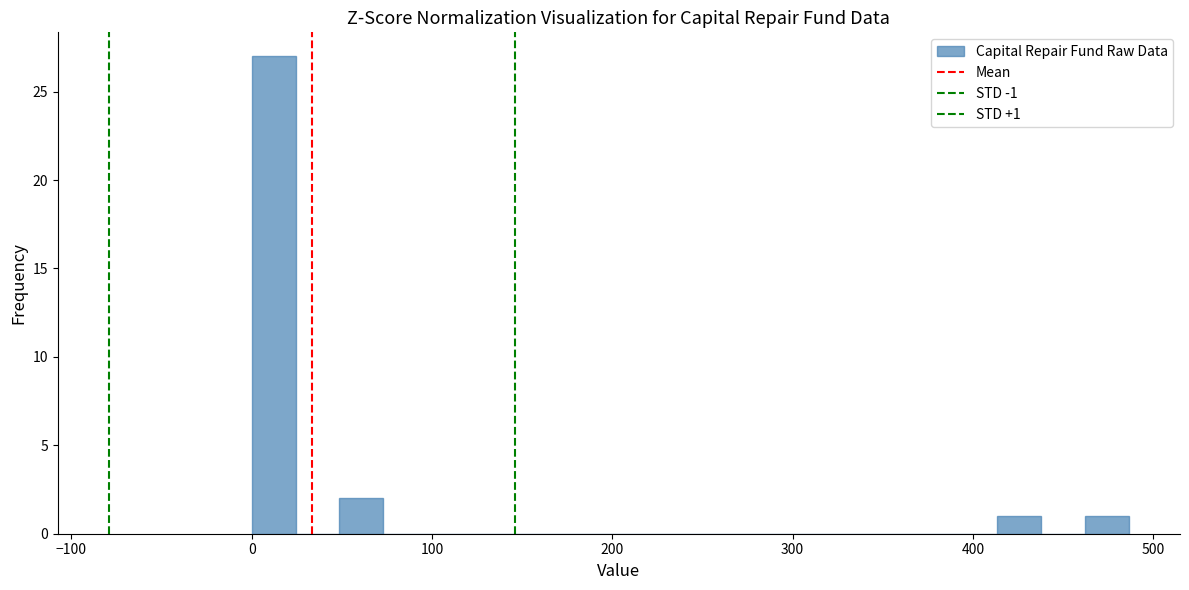

Read against the x-axis, roughly where is the centre of the tallest bar?

10